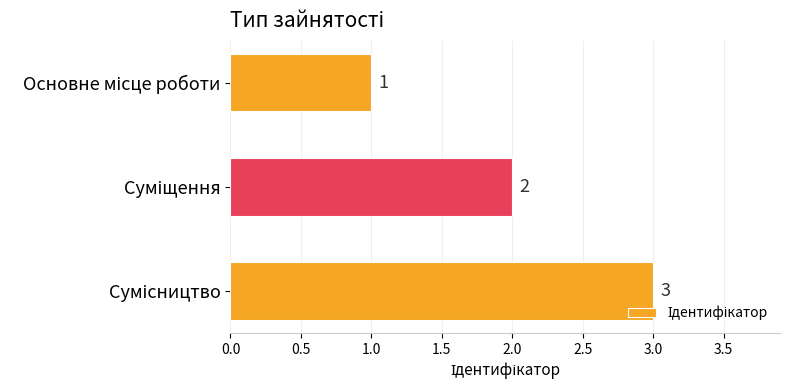

How many distinct data groups are displayed?

1